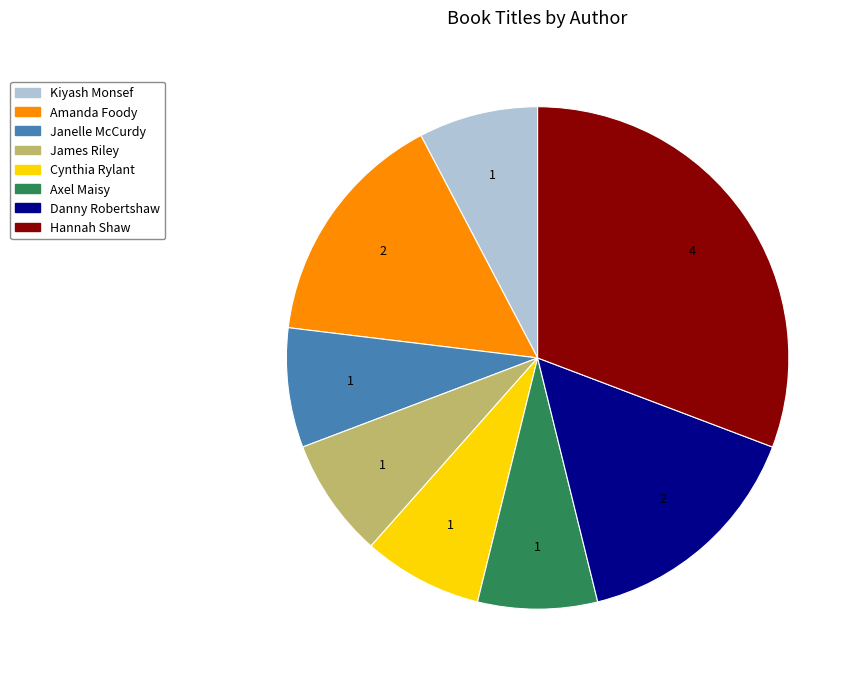

Count the number of slices in the pie.

8